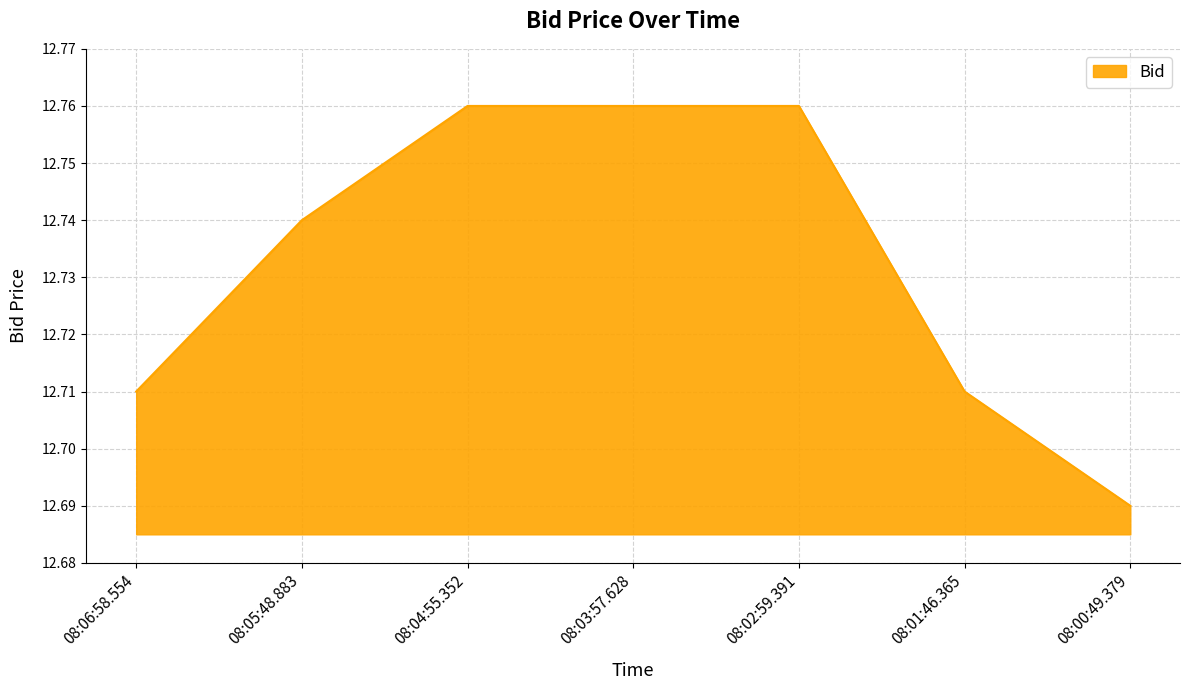

Which label corresponds to the smallest value in the chart?

08:00:49.379